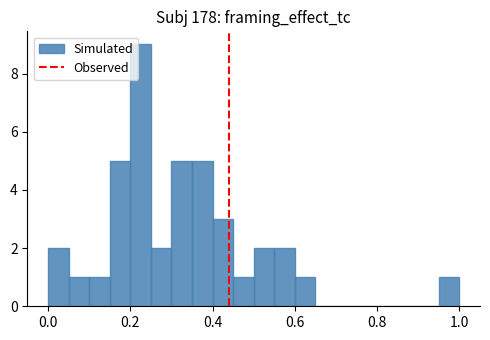

Around what value on the x-axis is the tallest bar? Give the approximate position of its centre, as read against the axis.

0.22